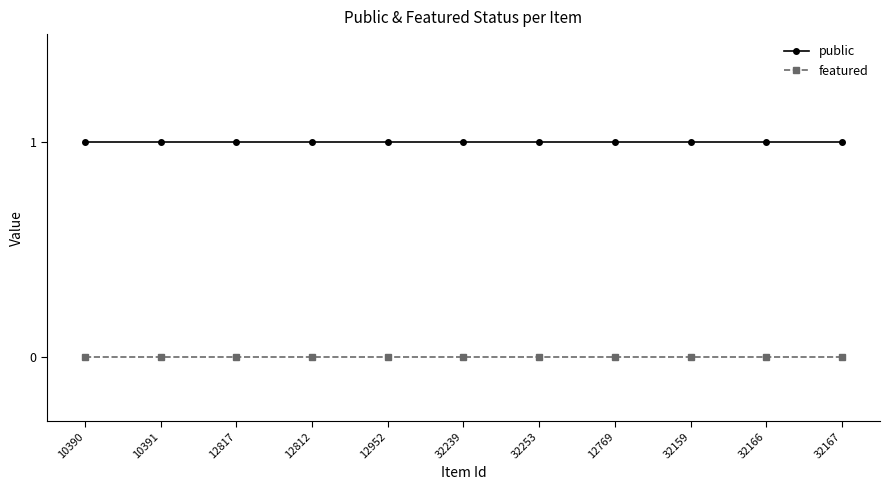

What are all the series names shown in the legend?

public, featured